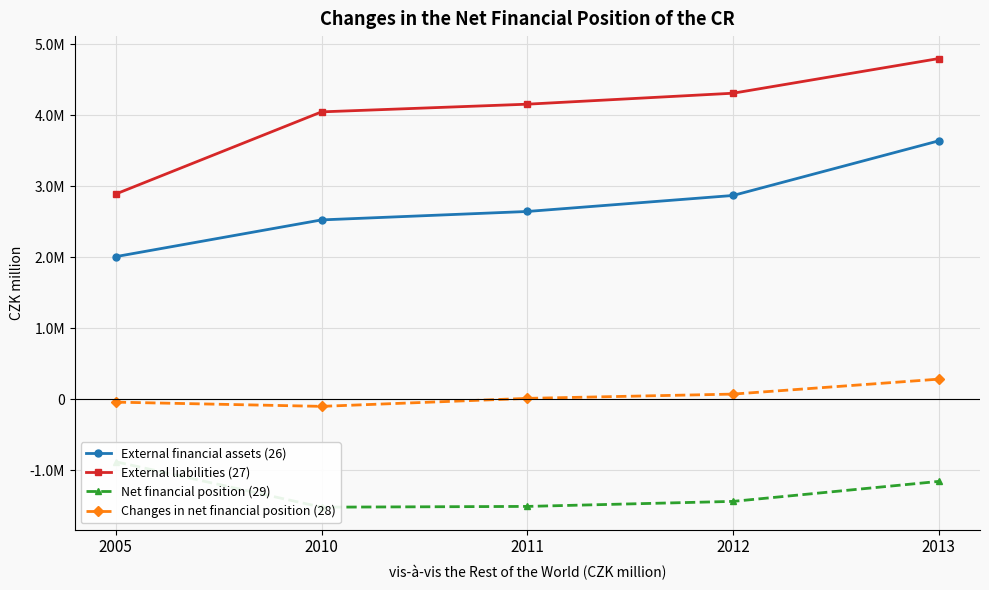

True or false: Net financial position (29) and External financial assets (26) cross at least once.

False